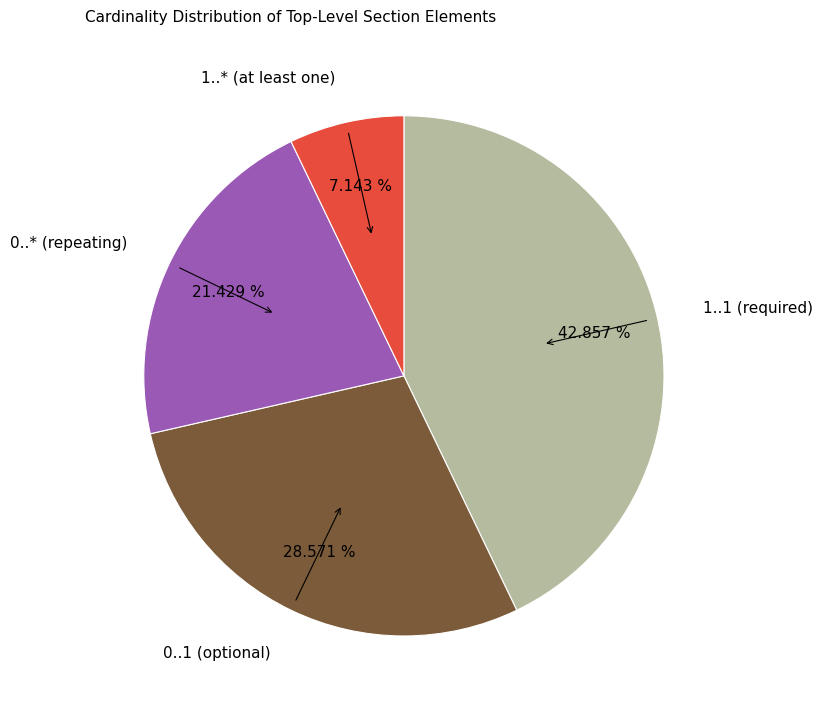

Combined, do 1..* (at least one) and 0..* (repeating) account for over 50%?

No